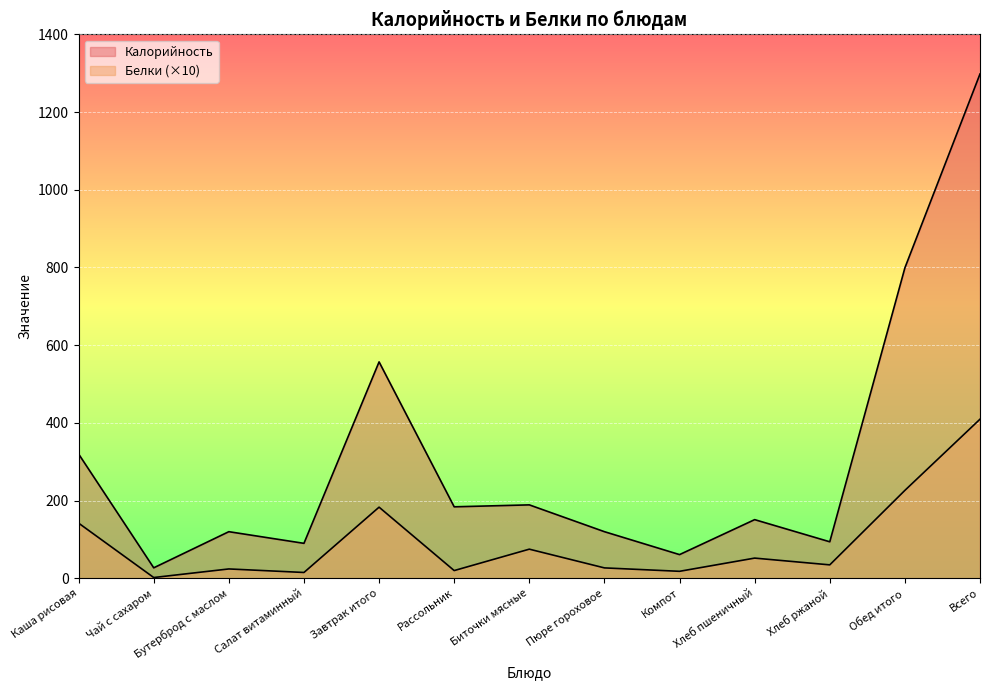

At how many categories does at least one series exceed 500?

3